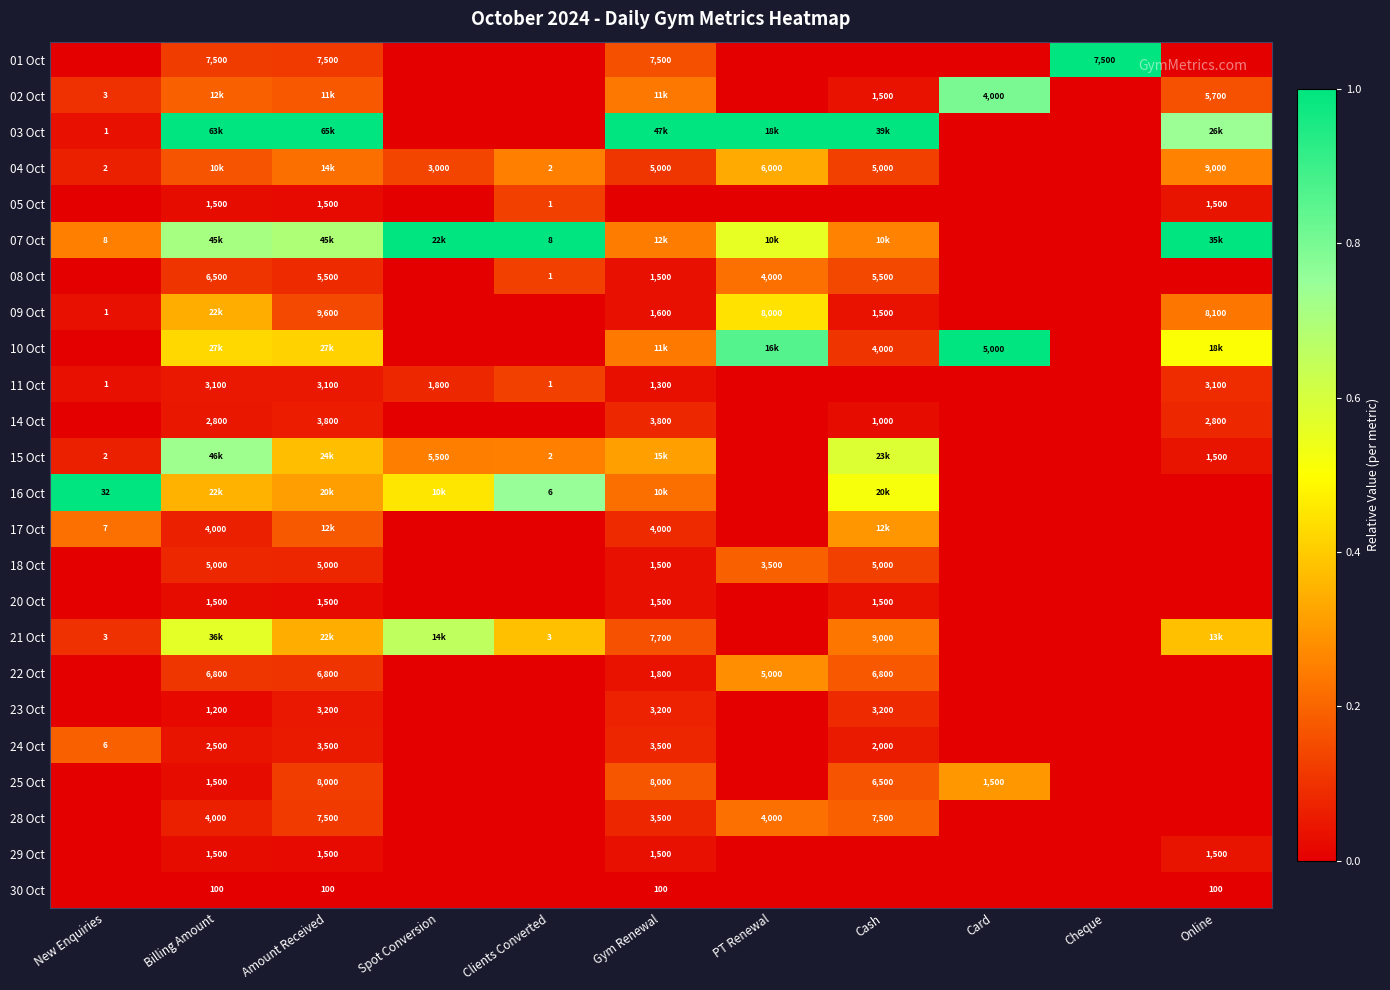

Is the value of 09 Oct at Gym Renewal greater than the value of 04 Oct at Spot Conversion?

No